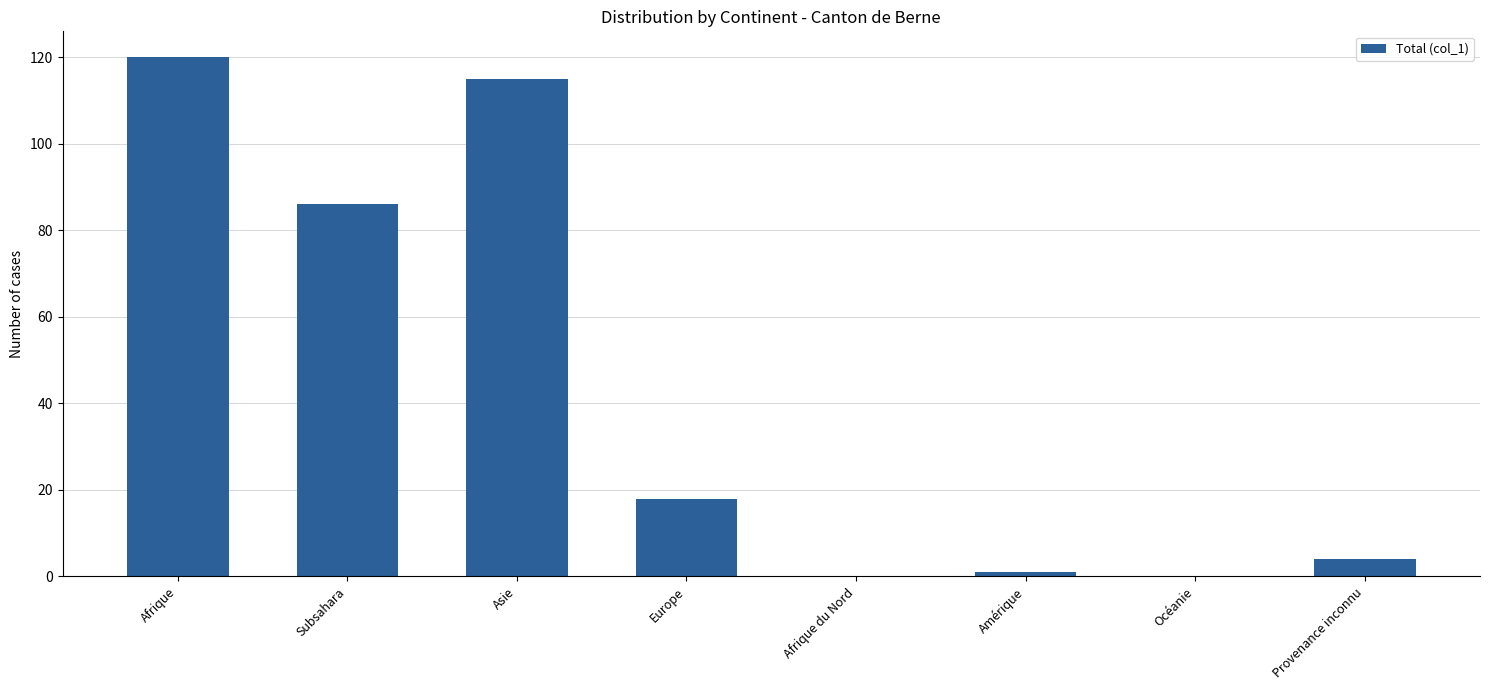

At which category does the chart reach its peak across all series?

Afrique